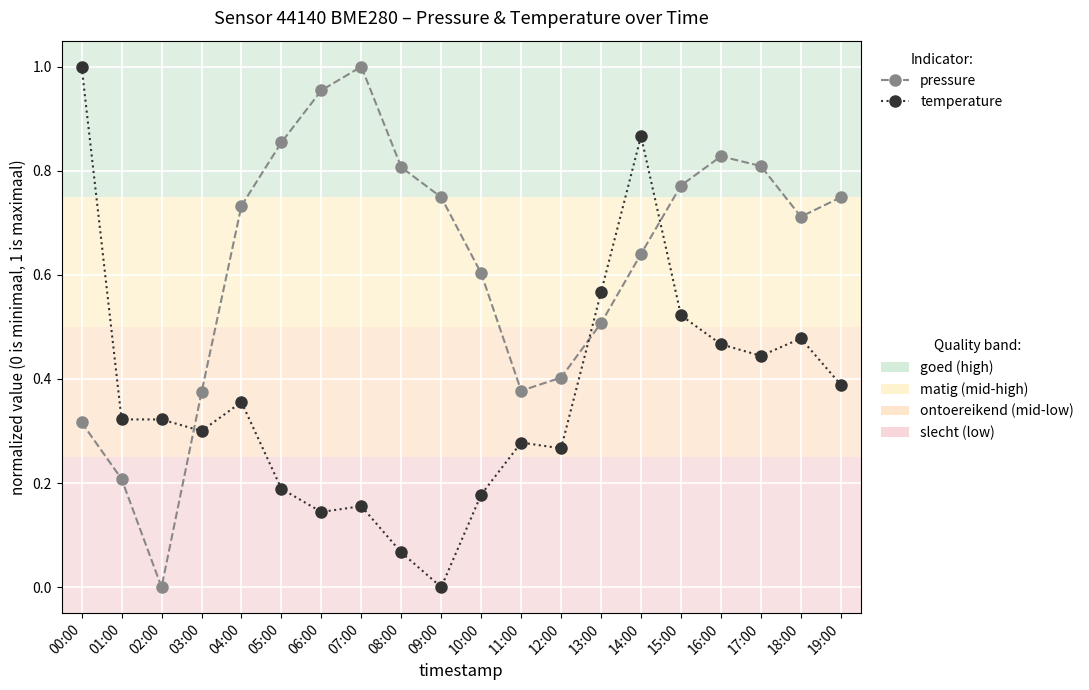

At which category is the sum across all series the highest?

14:00